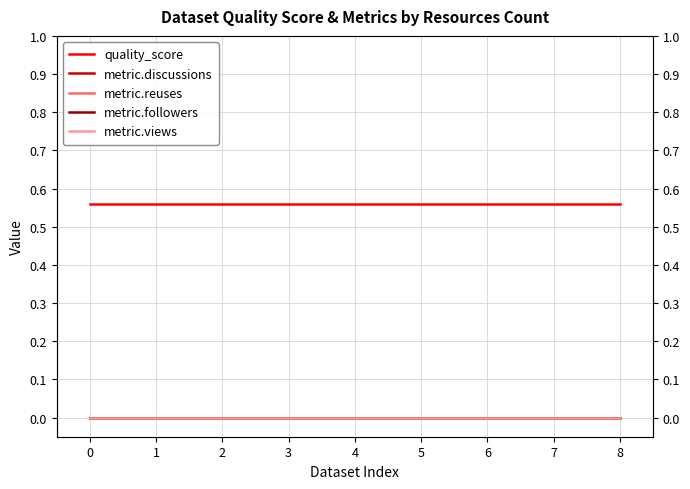

At 1, list the series in order from largest to smallest.

quality_score, metric.discussions, metric.reuses, metric.followers, metric.views